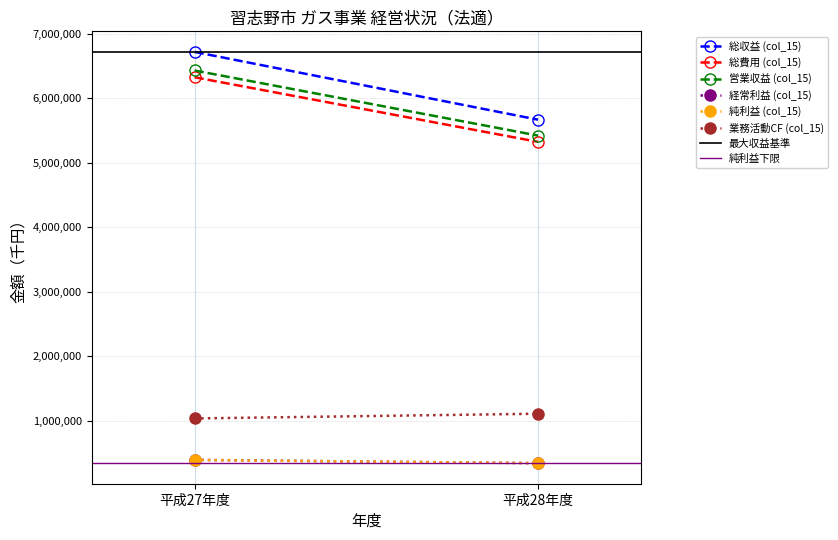

Reading left to right, what are all the values shown in this chart?

総収益 (col_15): 平成27年度=6720531	平成28年度=5669507
総費用 (col_15): 平成27年度=6327475	平成28年度=5325623
営業収益 (col_15): 平成27年度=6432140	平成28年度=5422774
経常利益 (col_15): 平成27年度=394602	平成28年度=343988
純利益 (col_15): 平成27年度=393056	平成28年度=343884
業務活動CF (col_15): 平成27年度=1037179	平成28年度=1110256